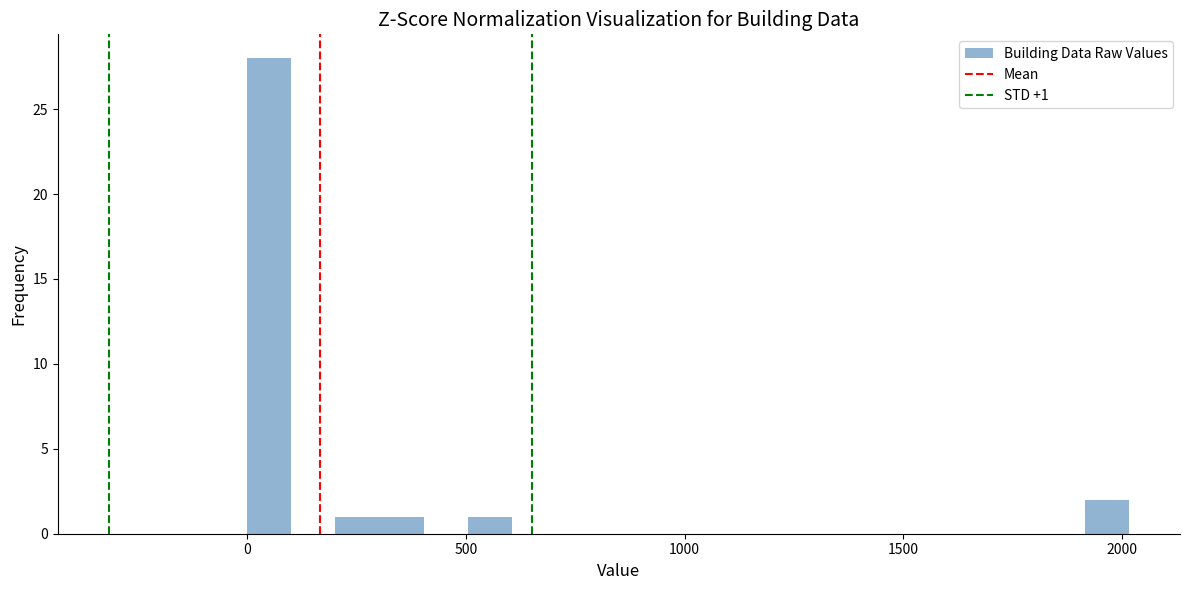

Read against the x-axis, roughly where is the centre of the tallest bar?

50